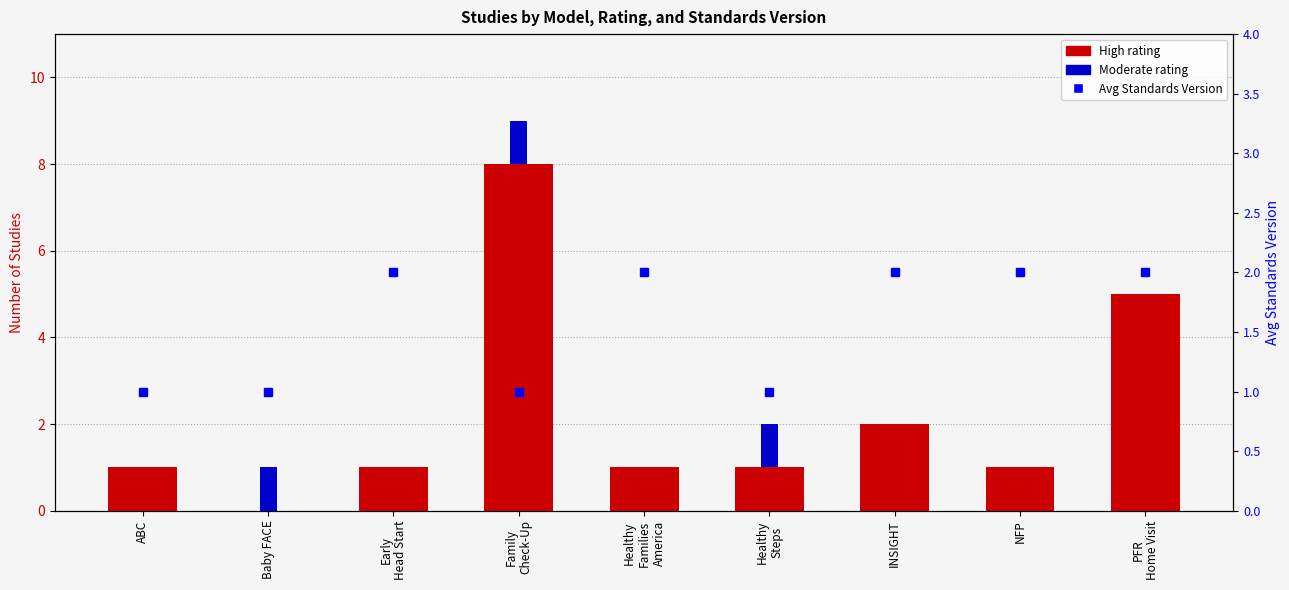

Which series has the largest range (max minus min)?

High rating